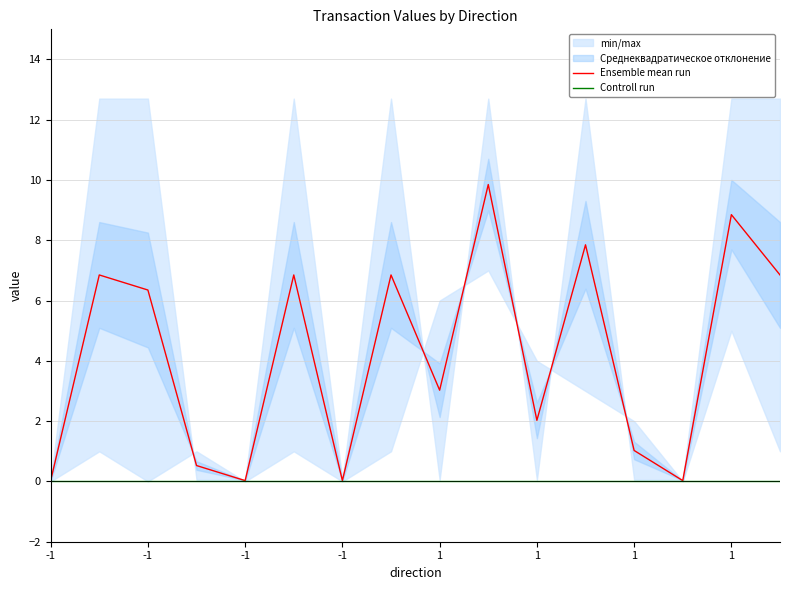

At -1, list the series in order from smallest to largest.

Controll run, Ensemble mean run